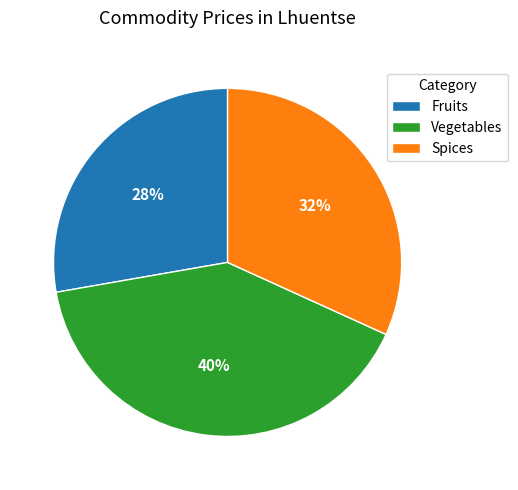

Rank the categories by value from lowest to highest.

Fruits, Spices, Vegetables